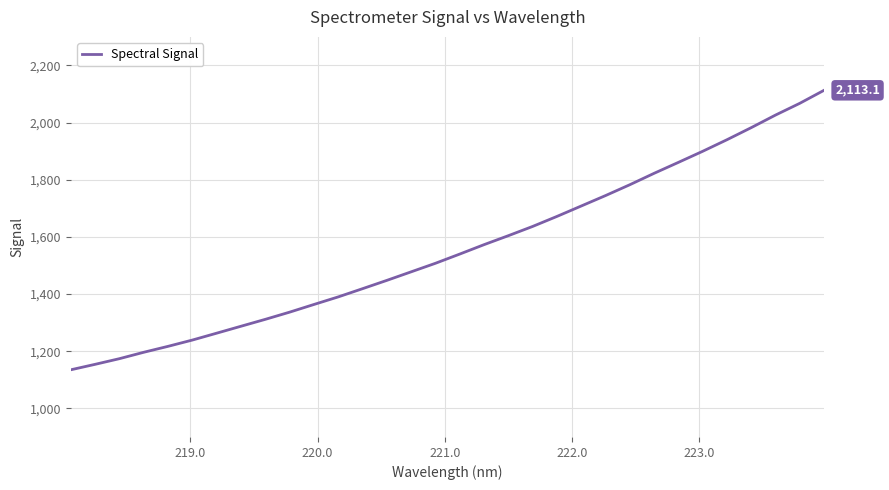

What is the difference between the maximum and minimum values?

978.0